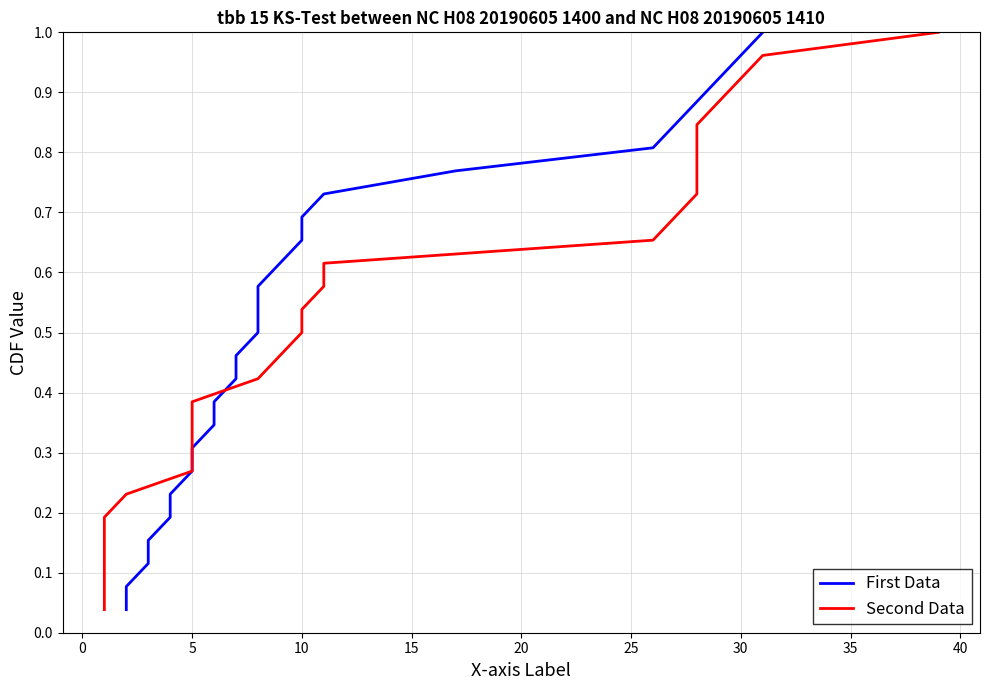

Reading left to right, extract all data points from this chart.

First Data: 0.0	0.1	0.1	0.2	0.2	0.2	0.3	0.3	0.3	0.4	0.4	0.5	0.5	0.5	0.6	0.6	0.7	0.7	0.7	0.8	0.8	0.8	0.9	0.9	1.0	1.0
Second Data: 0.0	0.1	0.1	0.2	0.2	0.2	0.3	0.3	0.3	0.4	0.4	0.5	0.5	0.5	0.6	0.6	0.7	0.7	0.7	0.8	0.8	0.8	0.9	0.9	1.0	1.0